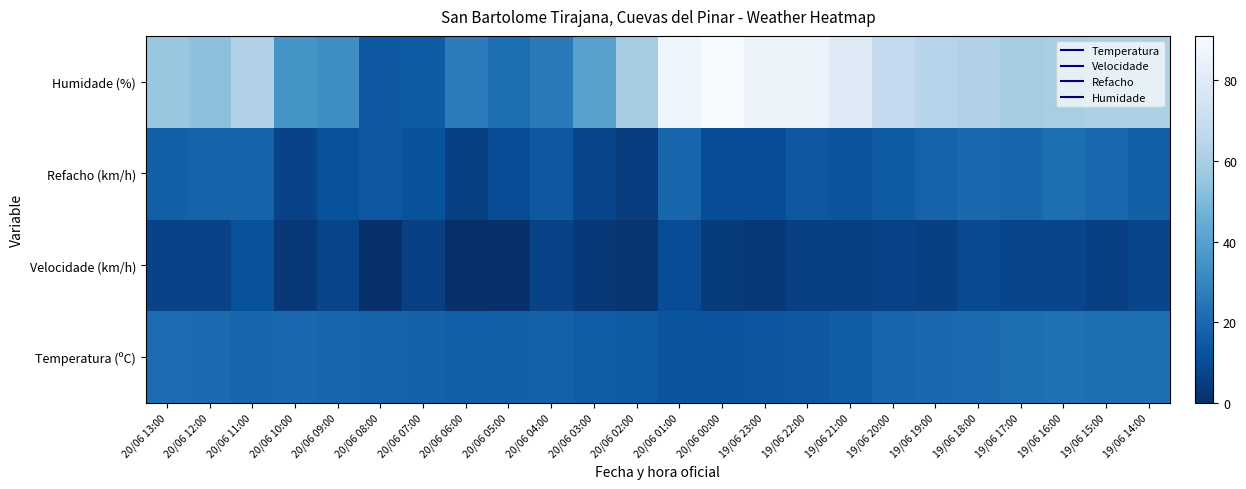

At which category is the sum across all series the highest?

20/06 01:00